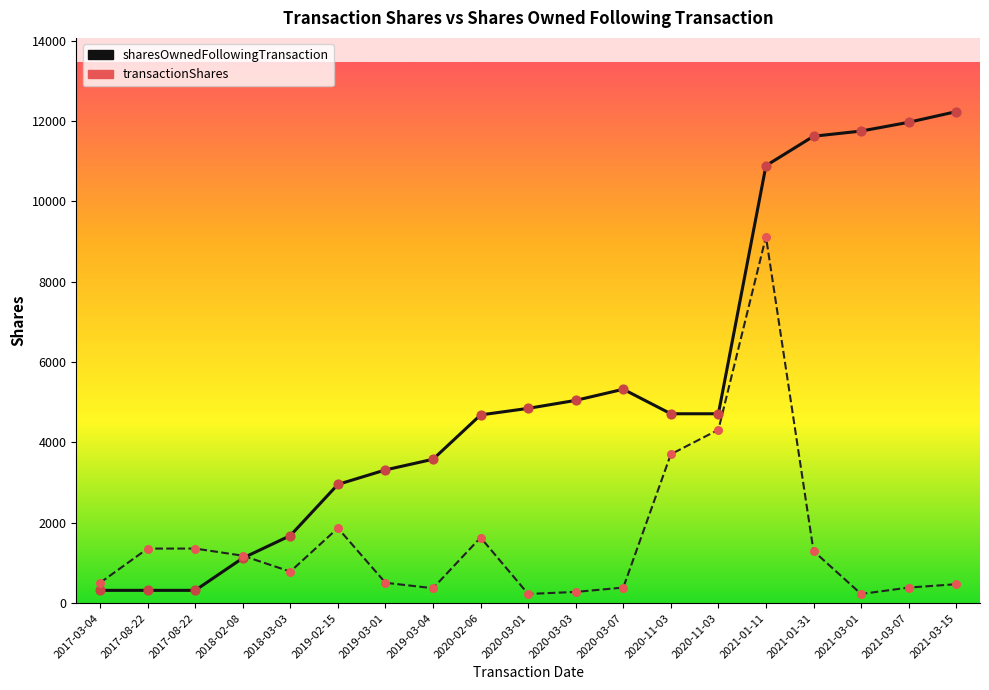

What is the total value across all series at 2021-01-11?

20013